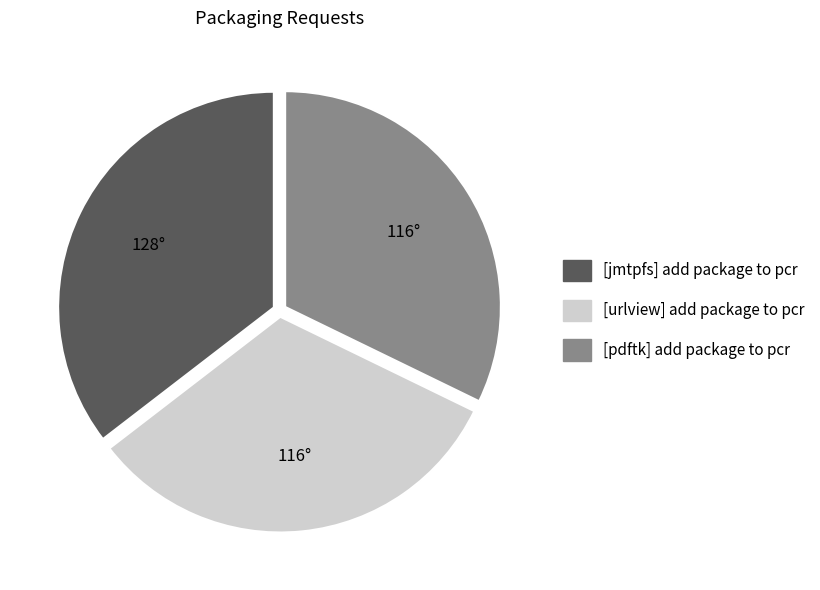

Is there a majority slice in this chart?

No